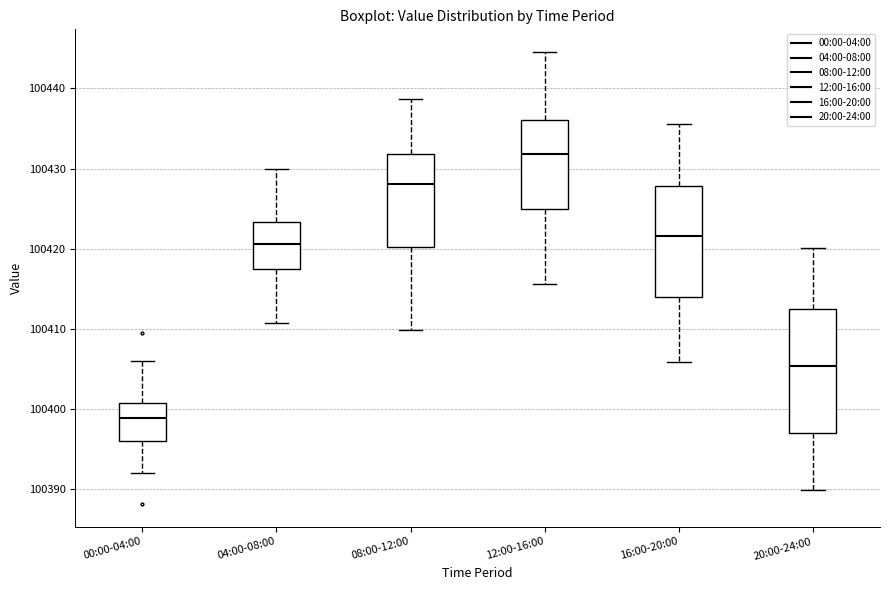

Reading left to right, transcribe this box plot: for each box, give where its median line is, the range the box spans, and where its two whiskers end, as read against the y-axis. The values are not printed on the chart, so give them approximately, as read against the axis.

00:00-04:00: median 100399, box 100396 to 100401, whiskers 100392 to 100406
04:00-08:00: median 100421, box 100417 to 100423, whiskers 100411 to 100430
08:00-12:00: median 100428, box 100420 to 100432, whiskers 100410 to 100439
12:00-16:00: median 100432, box 100425 to 100436, whiskers 100416 to 100445
16:00-20:00: median 100422, box 100414 to 100428, whiskers 100406 to 100436
20:00-24:00: median 100405, box 100397 to 100412, whiskers 100390 to 100420